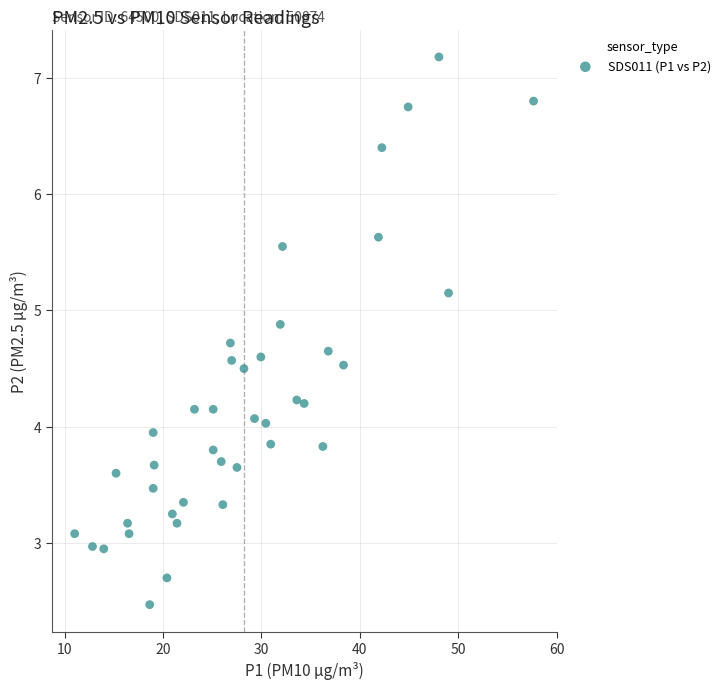

What is the range of X values (max minus min)?

46.7